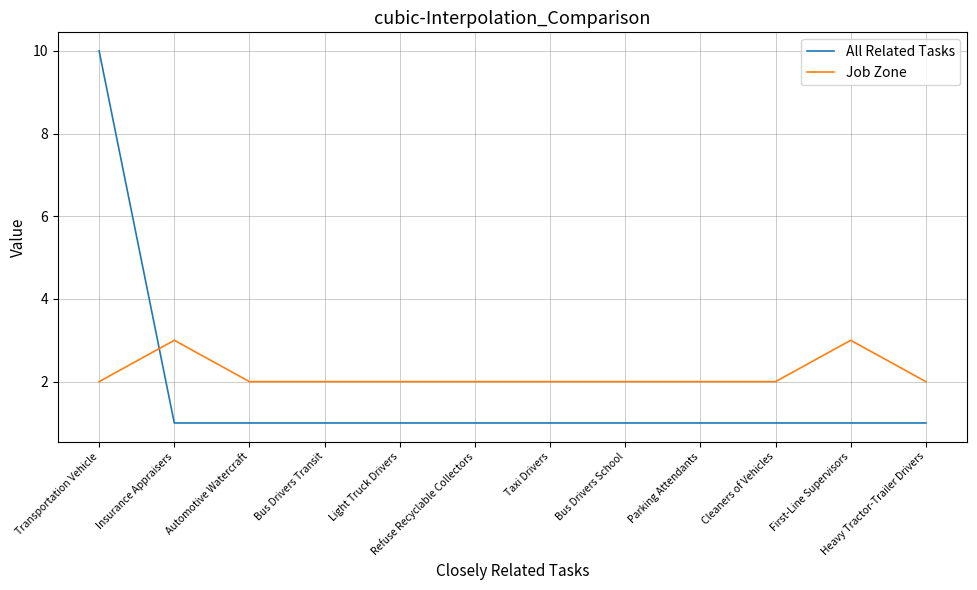

Reading left to right, extract all data points from this chart.

All Related Tasks: 10	1	1	1	1	1	1	1	1	1	1	1
Job Zone: 2	3	2	2	2	2	2	2	2	2	3	2